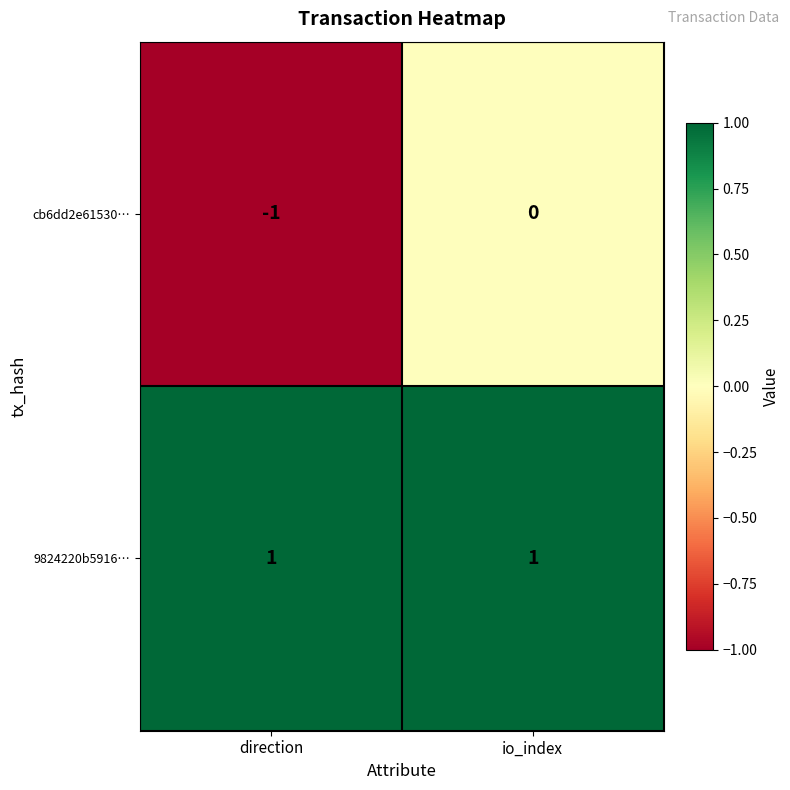

The cb6dd2e61530… series shows 0 at io_index. True or false?

True